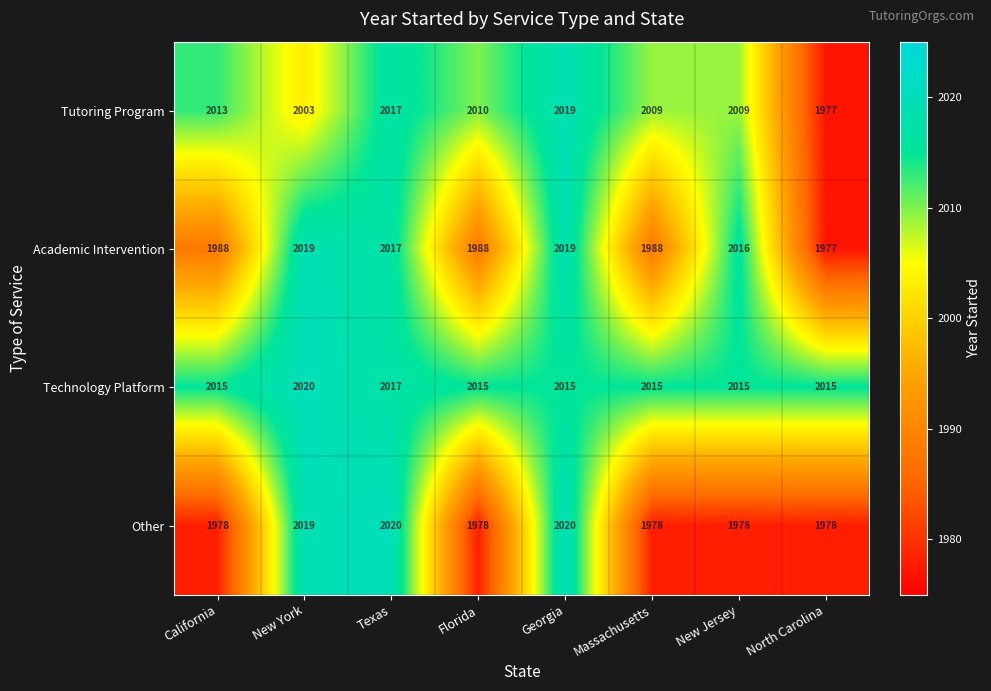

At which category is the sum across all series the highest?

Georgia